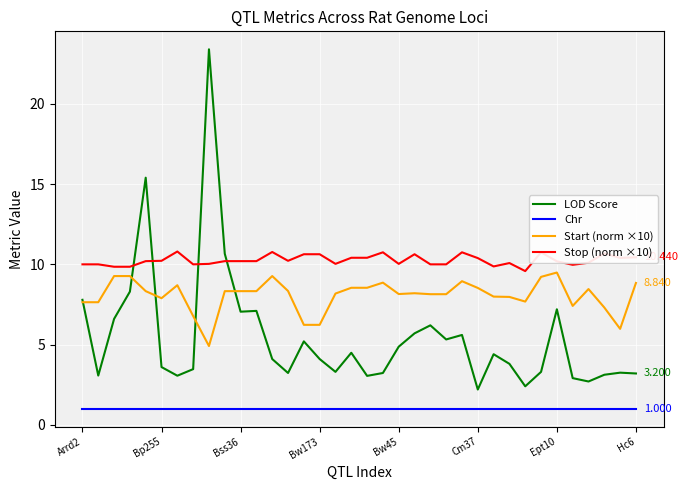

Is this an area chart (filled region under the line)?

No